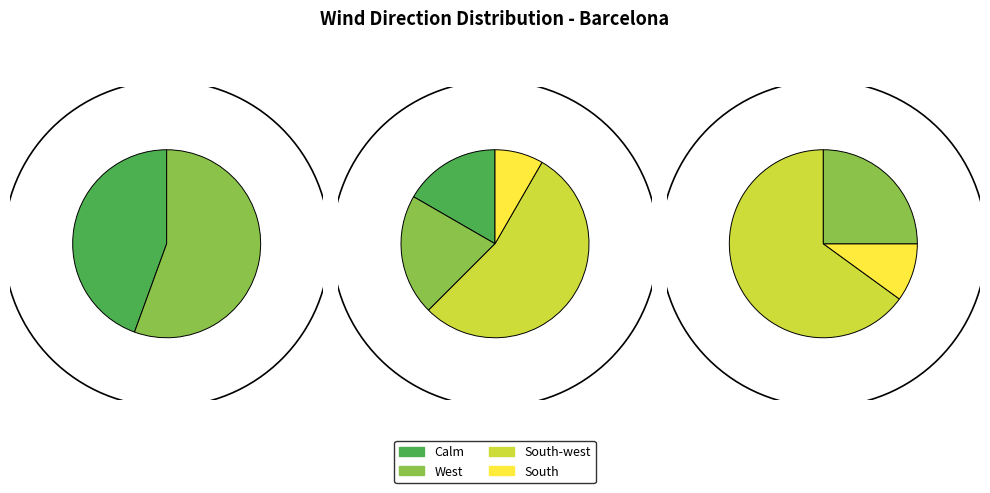

Is there a majority slice in this chart?

Yes